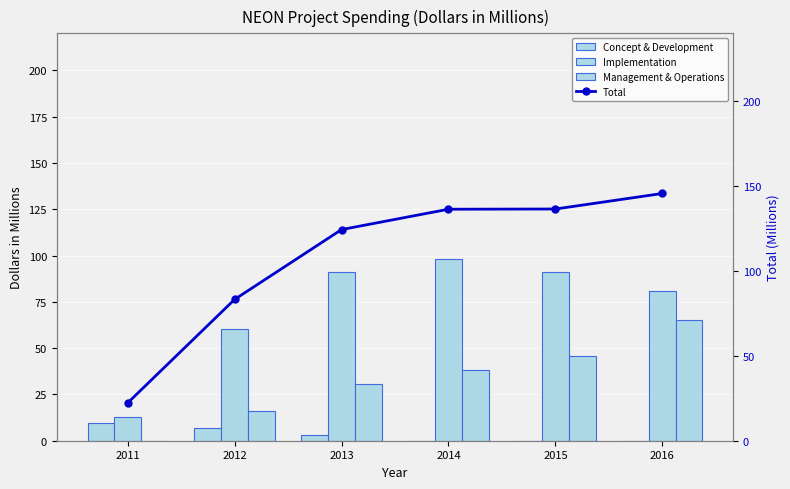

What is the sum of the Implementation values at 2014 and 2013?

189.2